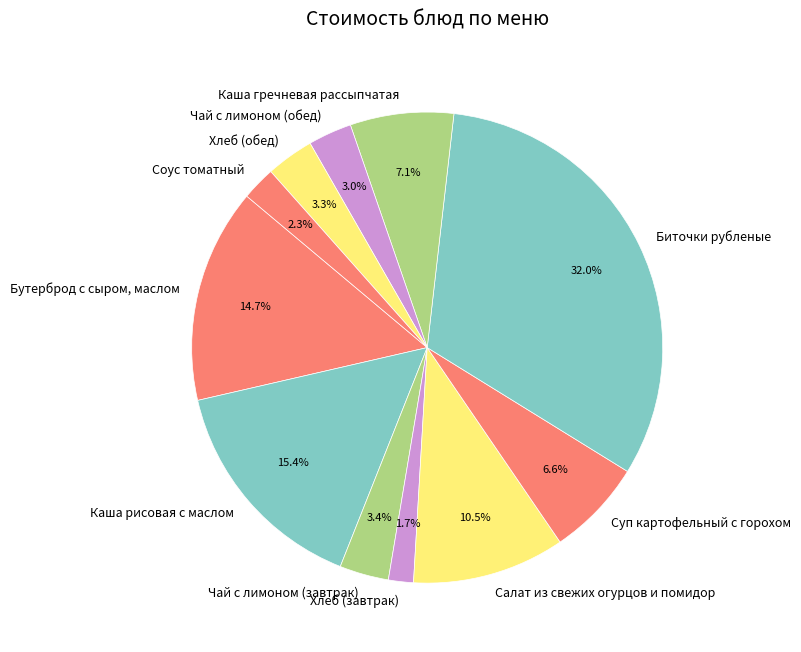

What is the largest slice in the pie chart?

Биточки рубленые